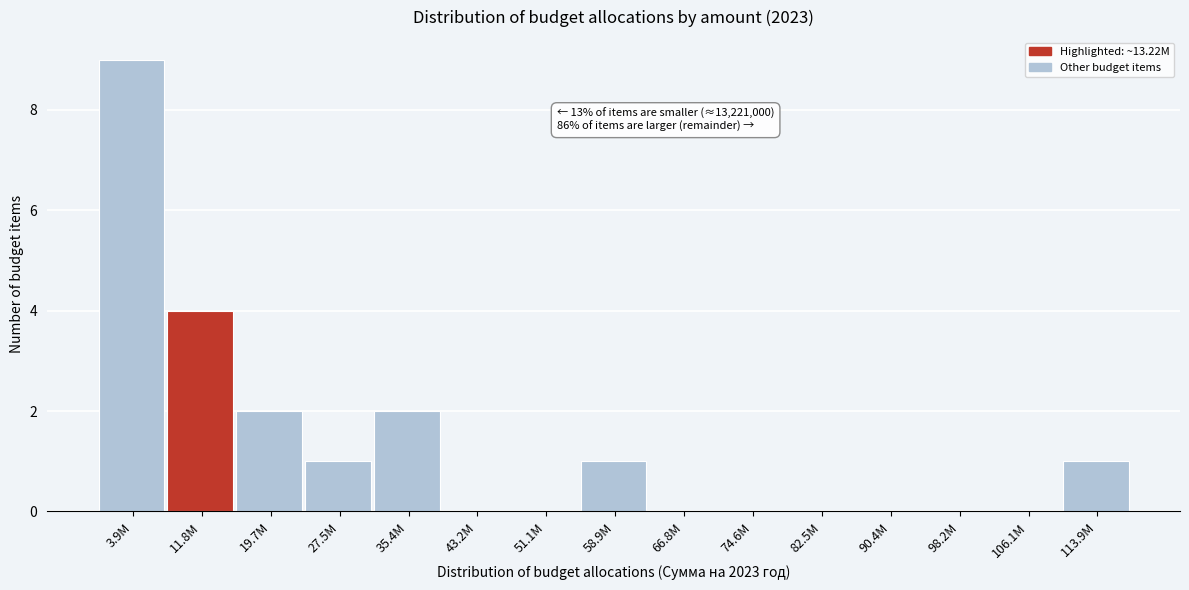

Reading right to left, list all the values displayed in this chart.

113.9M=1	106.1M=0	98.2M=0	90.4M=0	82.5M=0	74.6M=0	66.8M=0	58.9M=1	51.1M=0	43.2M=0	35.4M=2	27.5M=1	19.7M=2	11.8M=4	3.9M=9